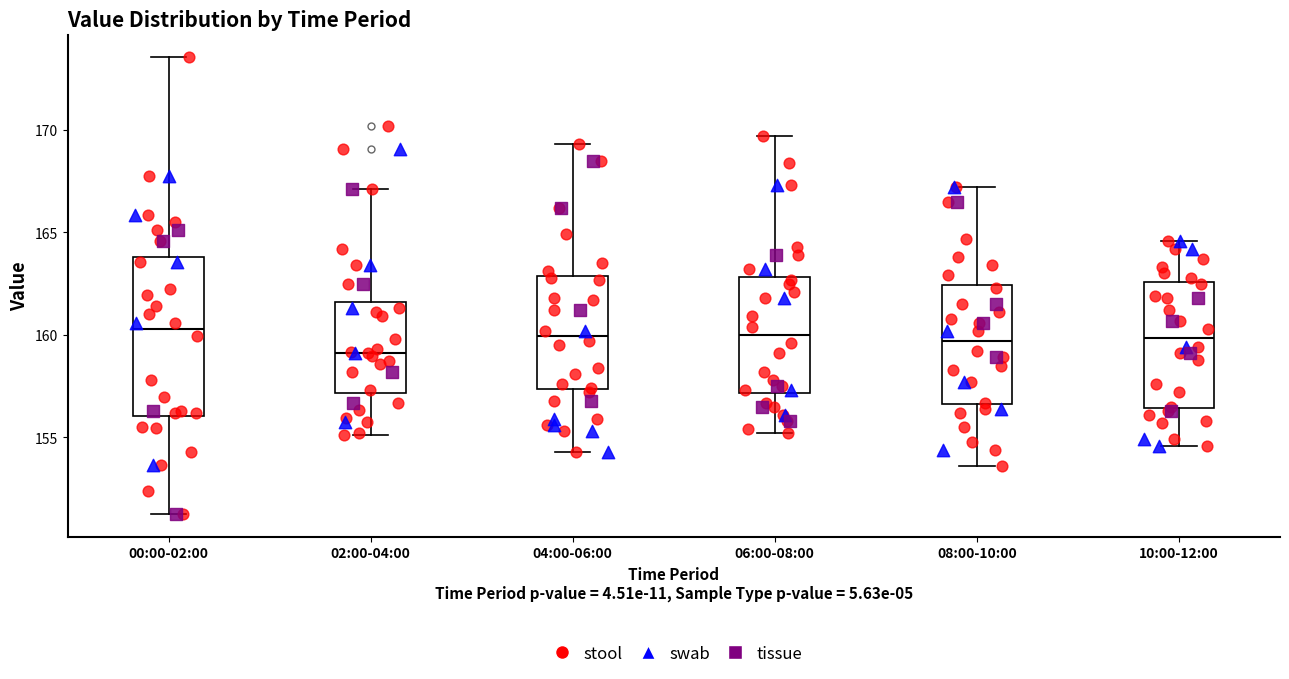

Where does the median line of the box for 08:00-10:00 sit on the y-axis? The values are not printed on the chart, so give them approximately, as read against the axis.

159.5